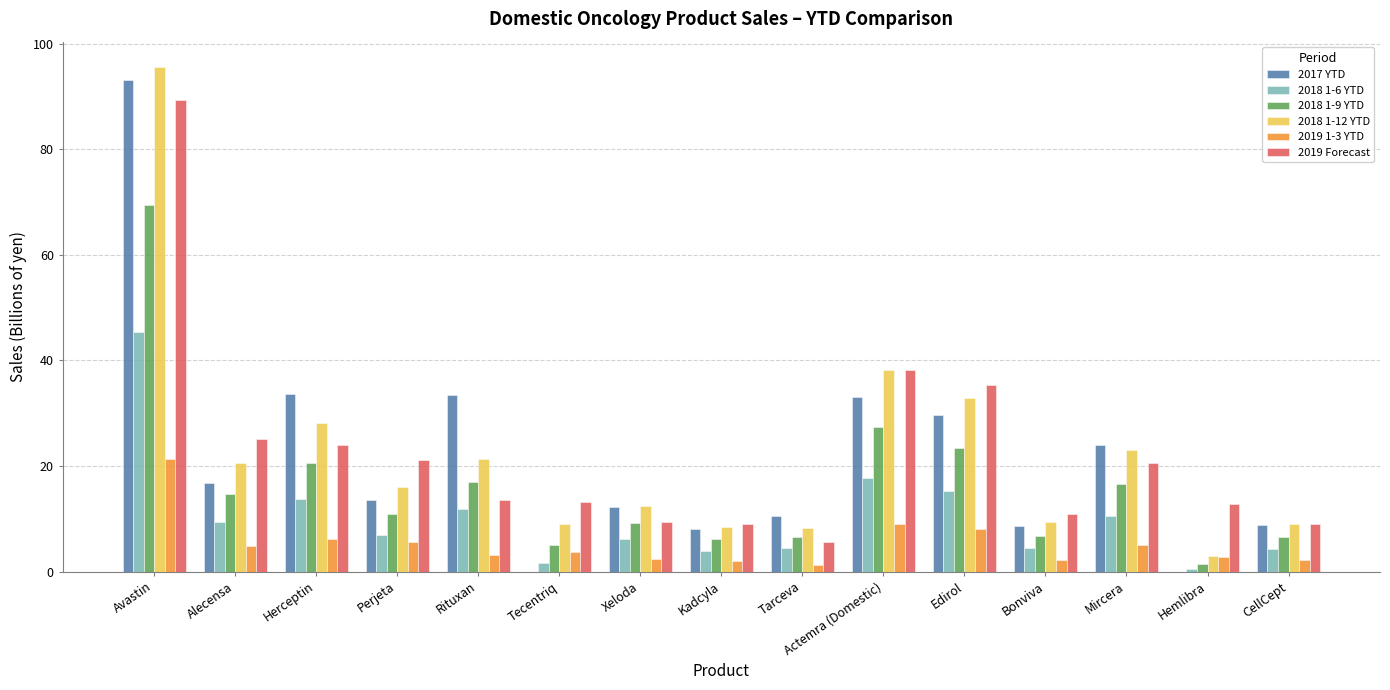

What is the sum of all 2018 1-12 YTD values?

335.7